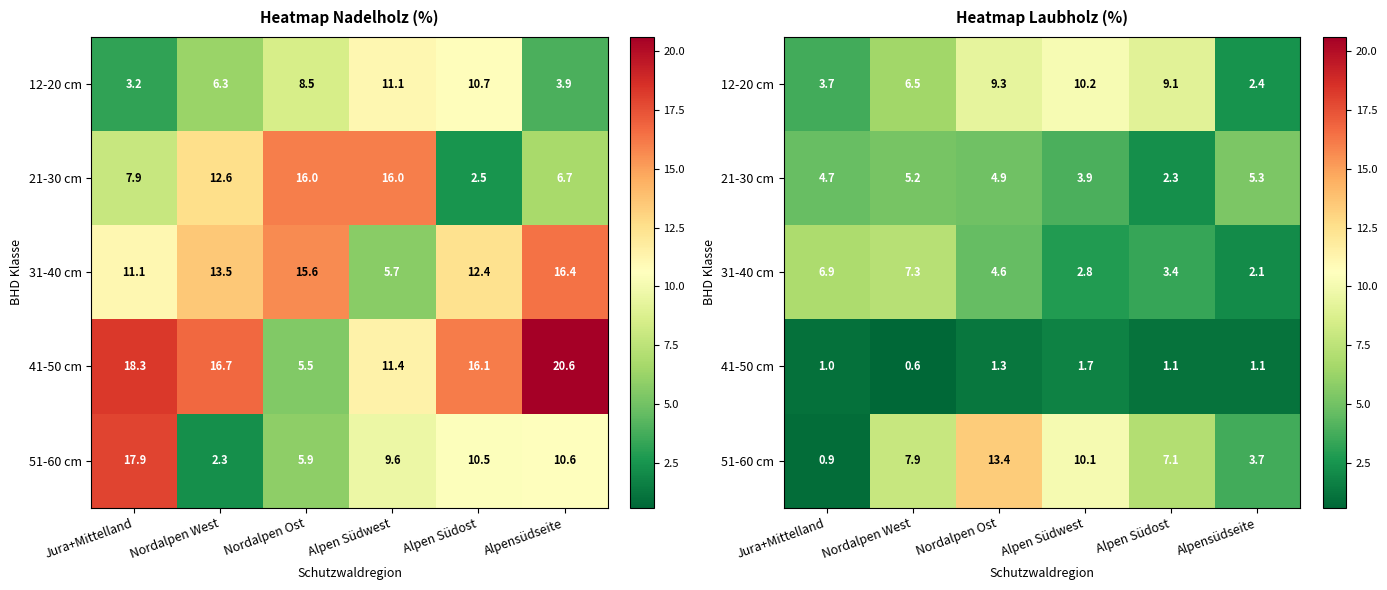

What is the difference between the 31-40 cm values at Jura+Mittelland and Alpen Südwest?

4.1